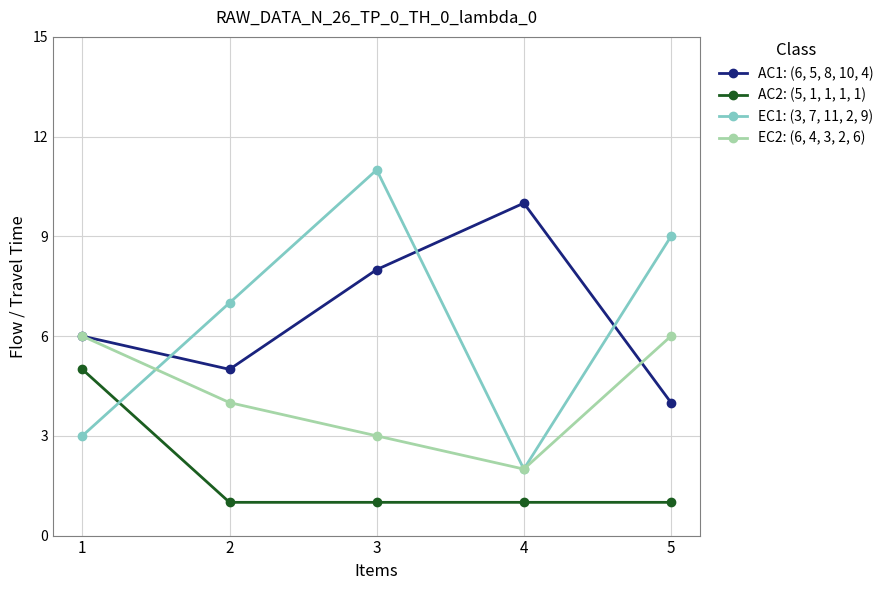

How many lines are shown in the chart?

4